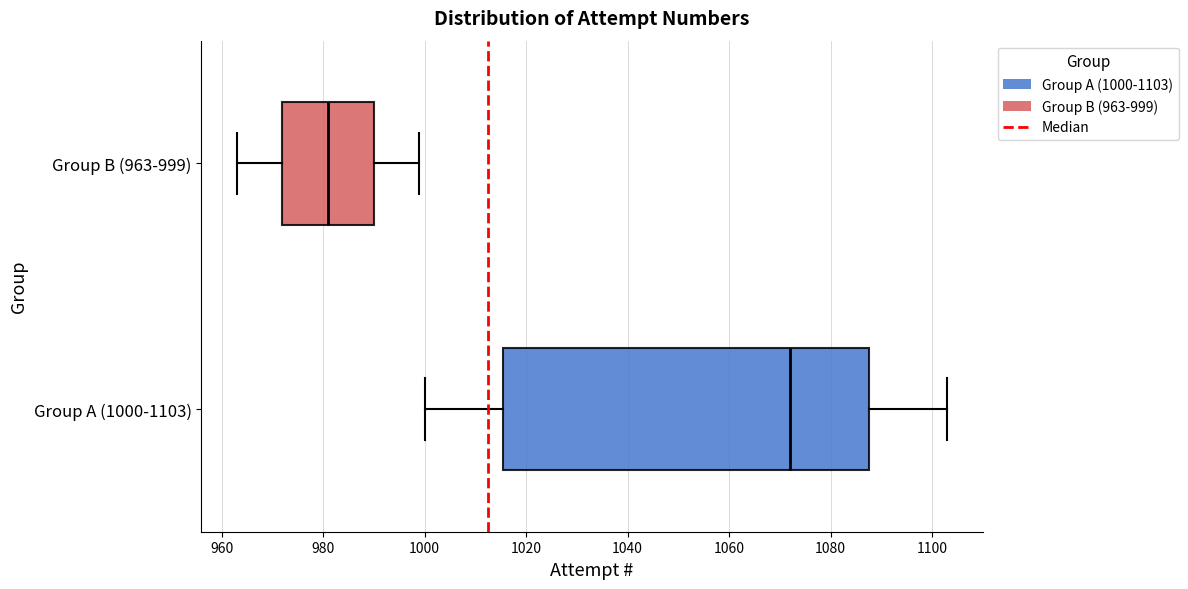

Where does the left whisker of the box for Group B (963-999) end on the x-axis? The values are not printed on the chart, so give them approximately, as read against the axis.

964